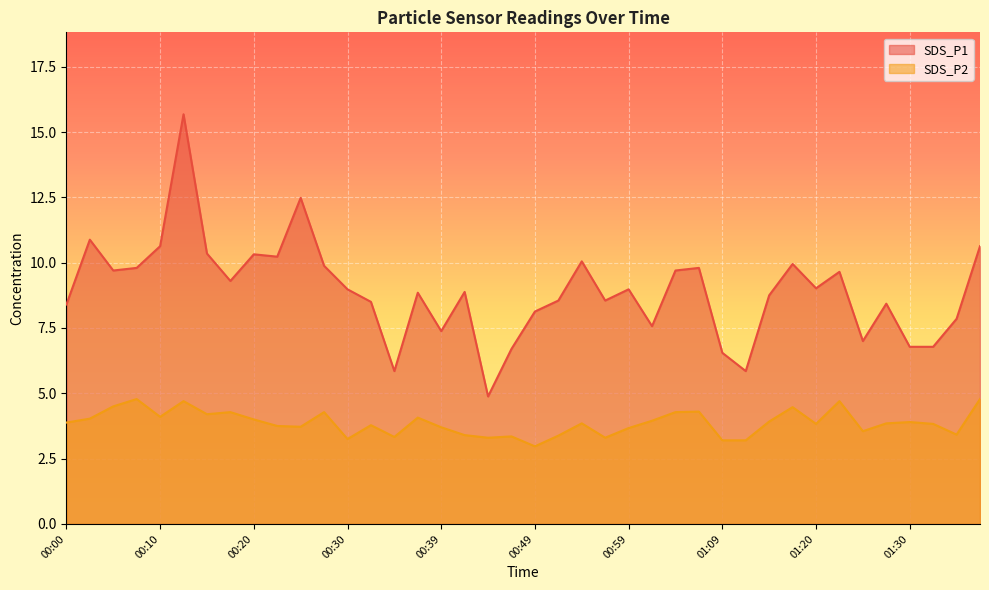

True or false: SDS_P1 and SDS_P2 intersect in this chart.

False